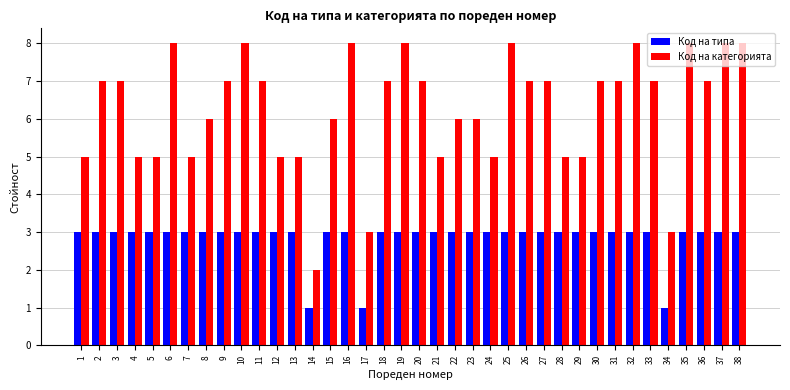

What are all the series names shown in the legend?

Код на типа, Код на категорията